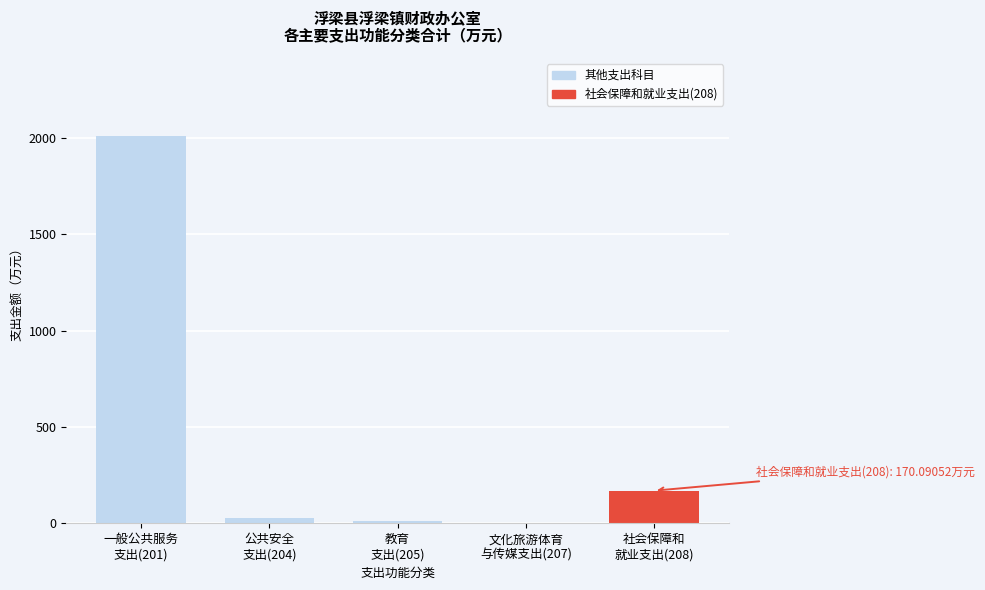

What is the greatest value displayed?

2011.7